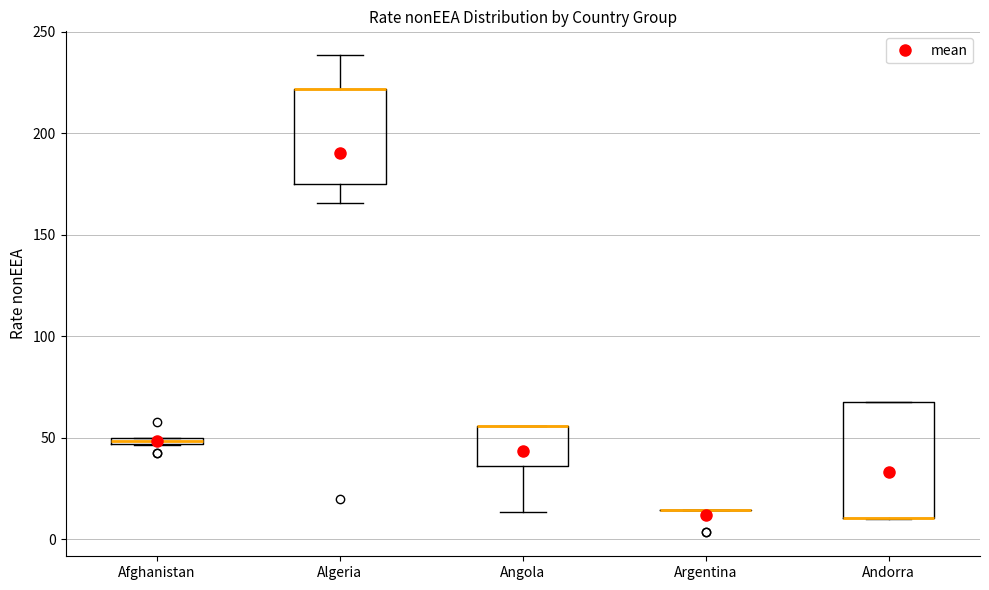

Which box is the tallest, from its lower edge to its upper edge?

Andorra